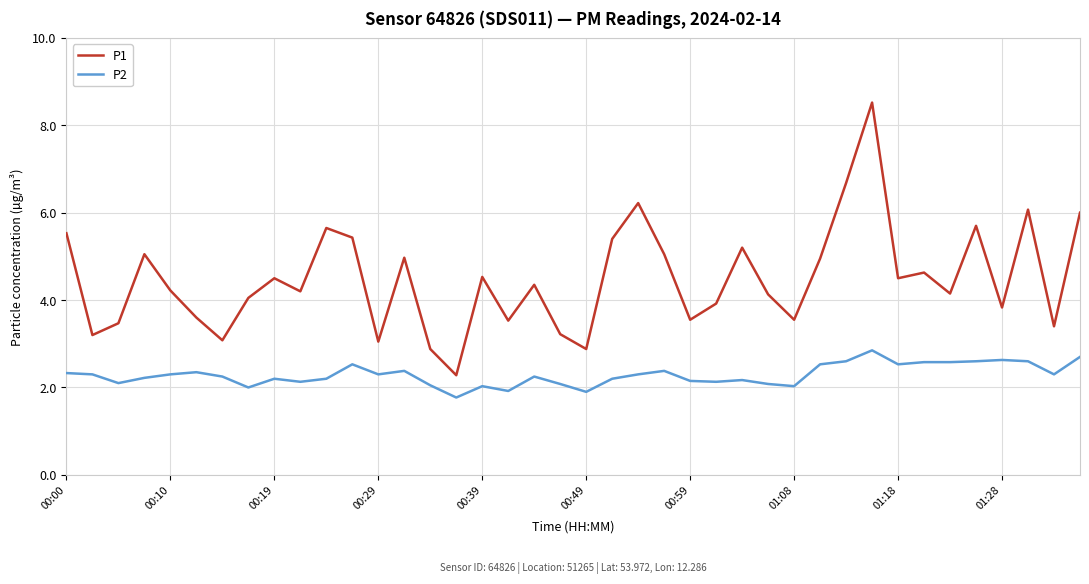

Which series has the widest spread of values?

P1